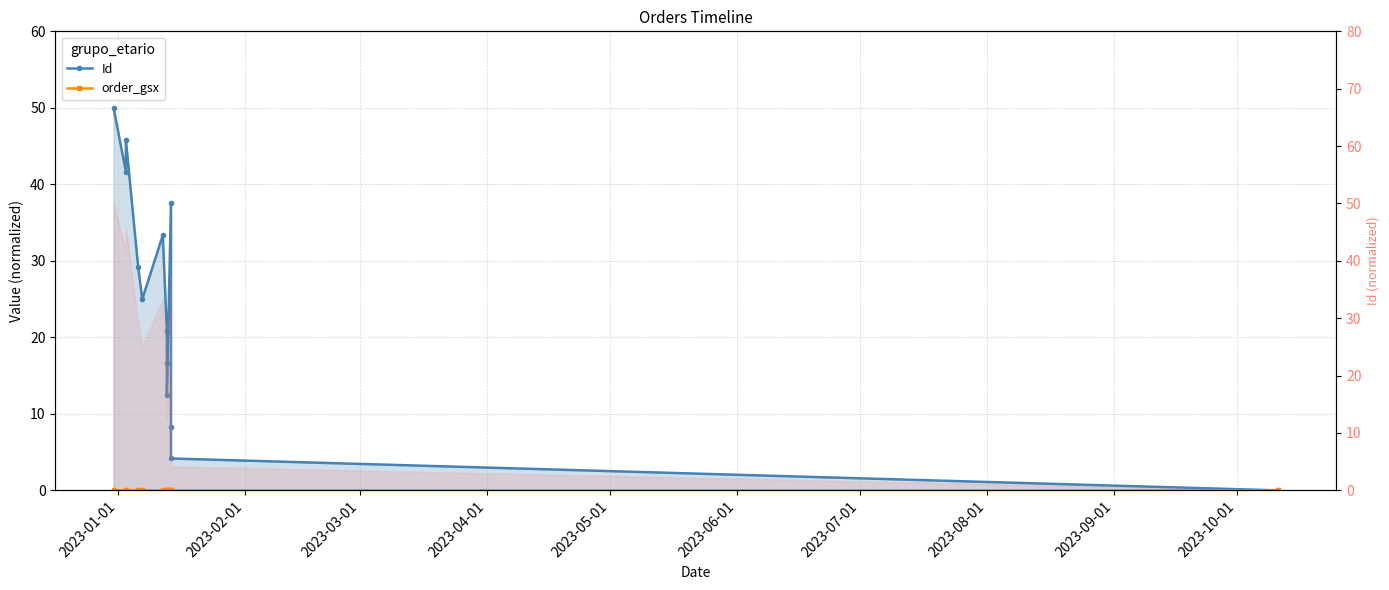

How many interior local valleys does the Id series have?

3